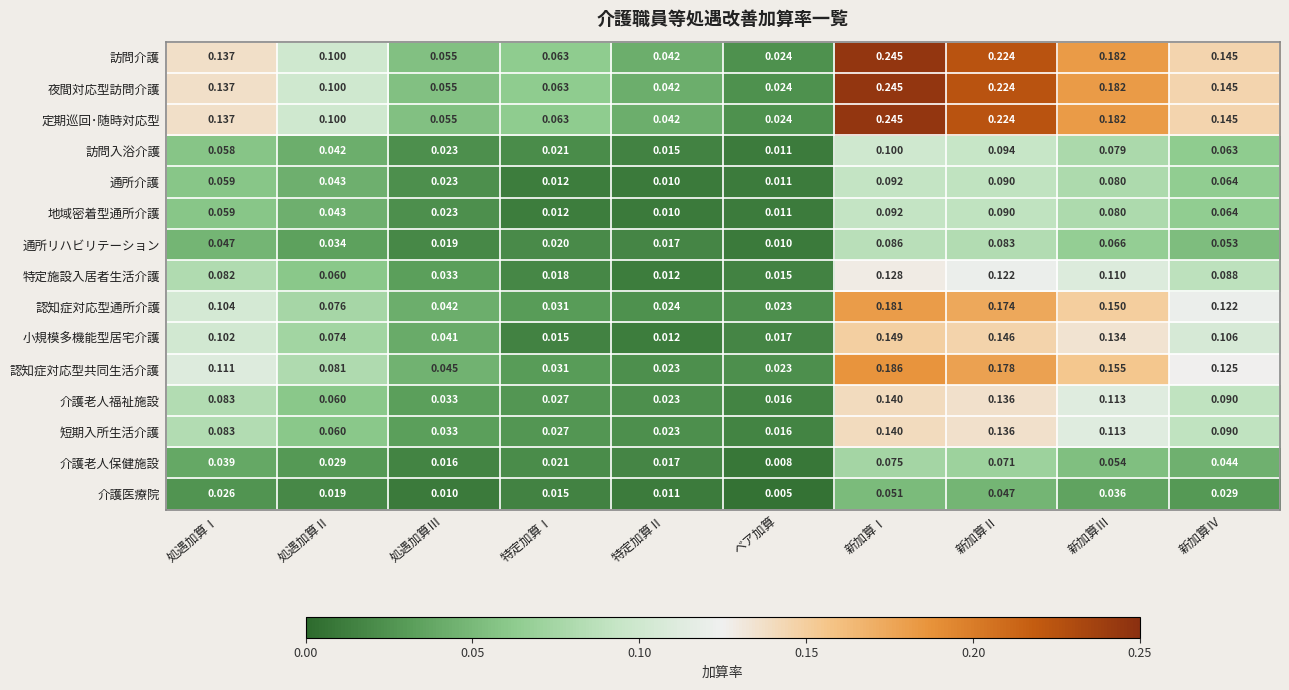

Which category has the highest value in the 夜間対応型訪問介護 series?

新加算Ⅰ